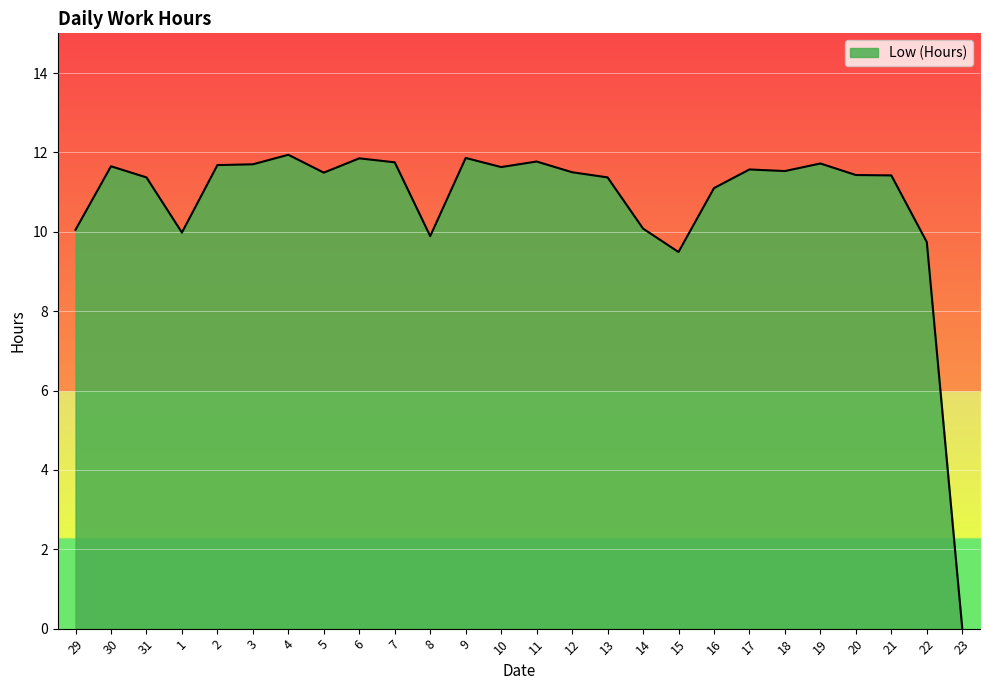

What is the difference between the values at 19 and 20?

0.3